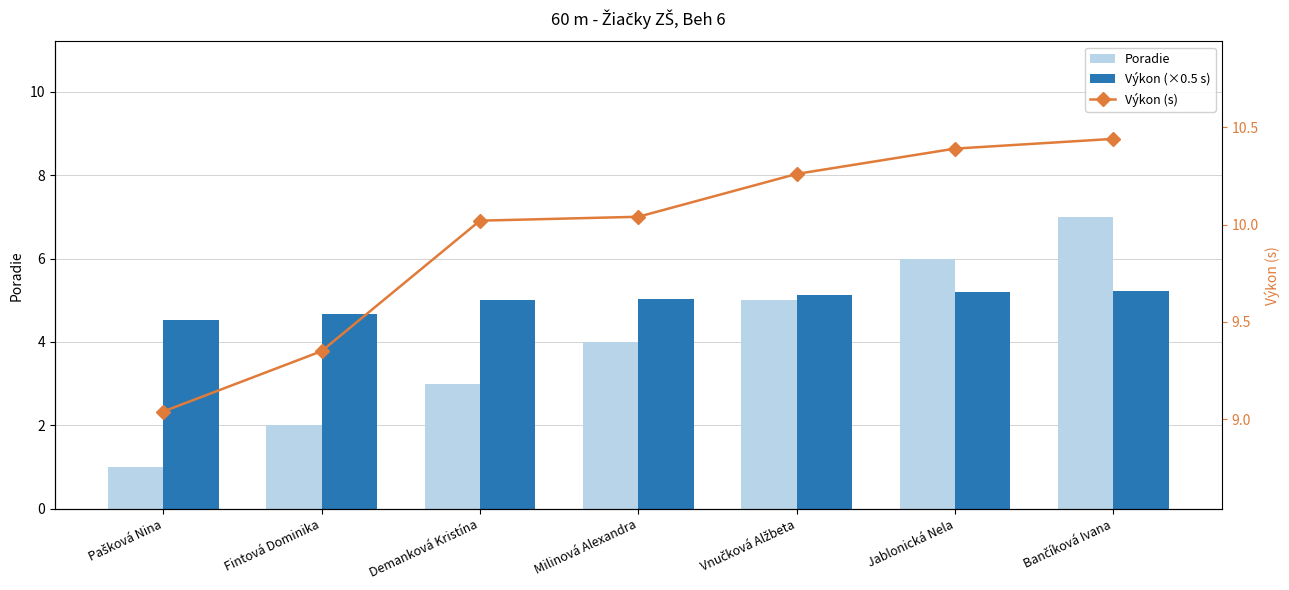

Reading left to right, list all the values displayed in this chart.

Poradie: 1.0	2.0	3.0	4.0	5.0	6.0	7.0
Výkon (×0.5 s): 4.5	4.7	5.0	5.0	5.1	5.2	5.2
Výkon (s): 9.0	9.3	10.0	10.0	10.3	10.4	10.4